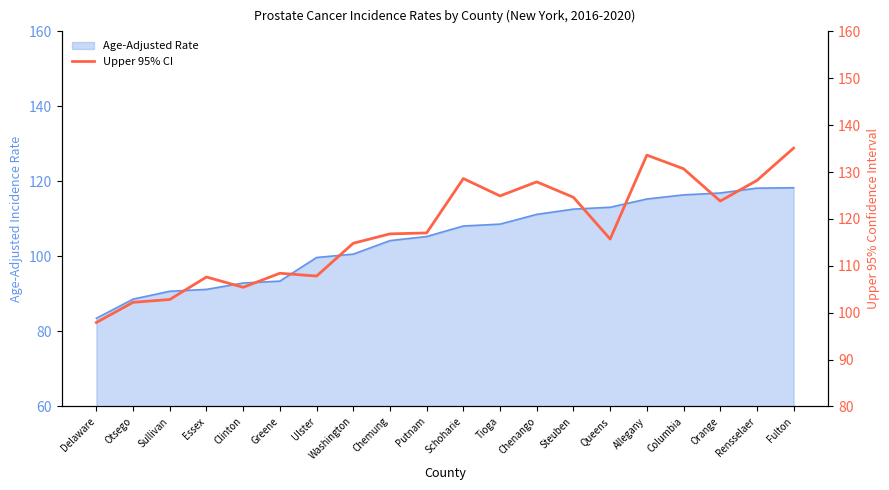

What is the difference between the maximum and minimum values?

37.2